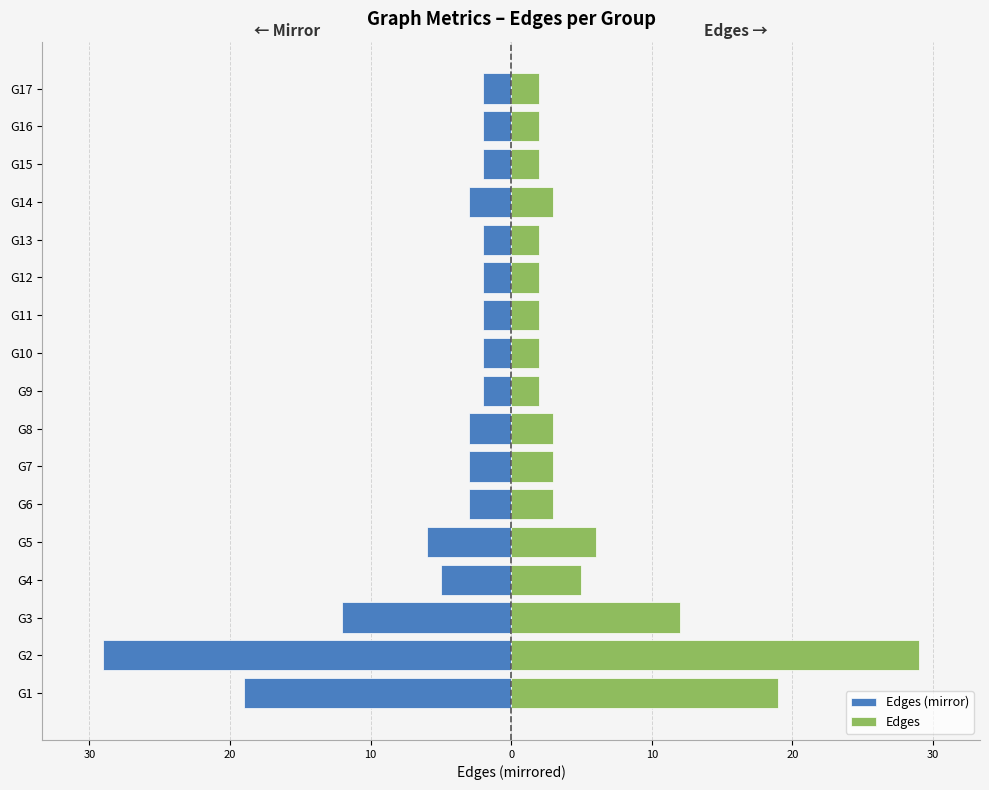

What is the difference between the maximum and minimum values in the Edges (mirror) series?

27